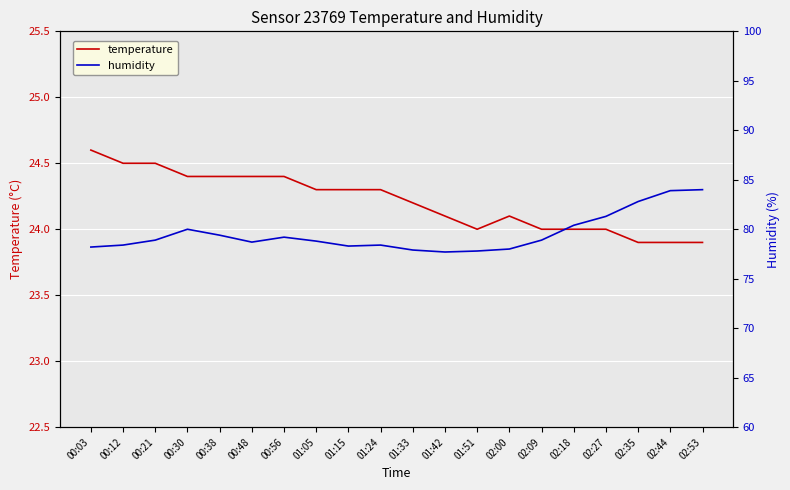

Between 01:24 and 02:27, which series saw the biggest shift?

humidity